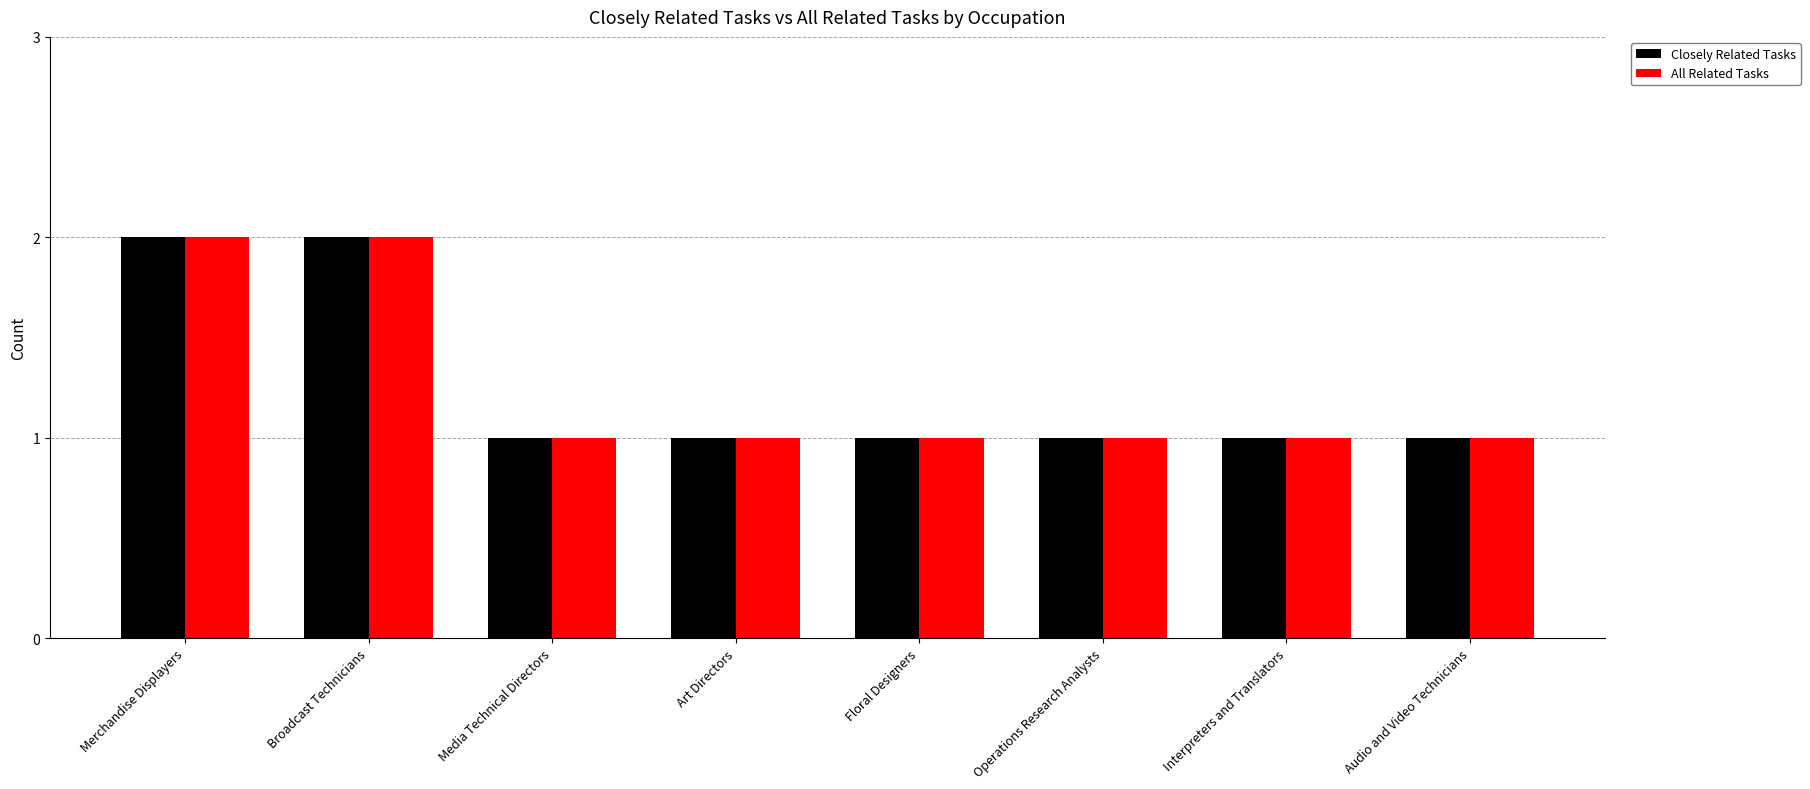

What is the sum of all Closely Related Tasks values?

10